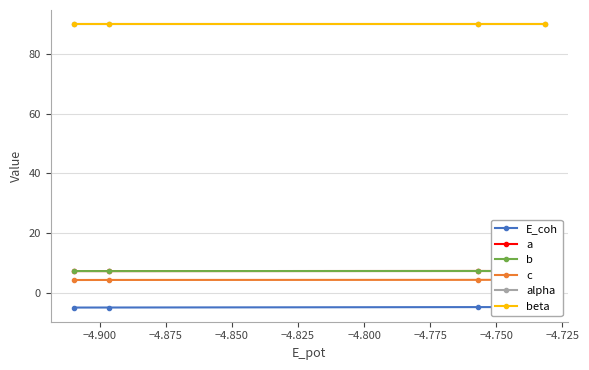

Count the number of categories in the chart.

4